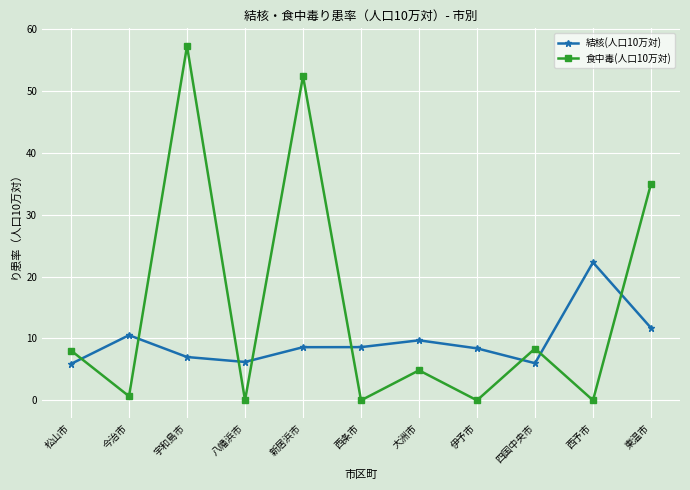

What is the sum of all 食中毒(人口10万対) values?

166.6